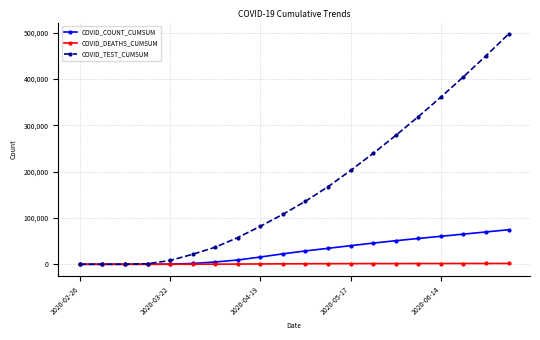

What is the greatest value displayed?

496843